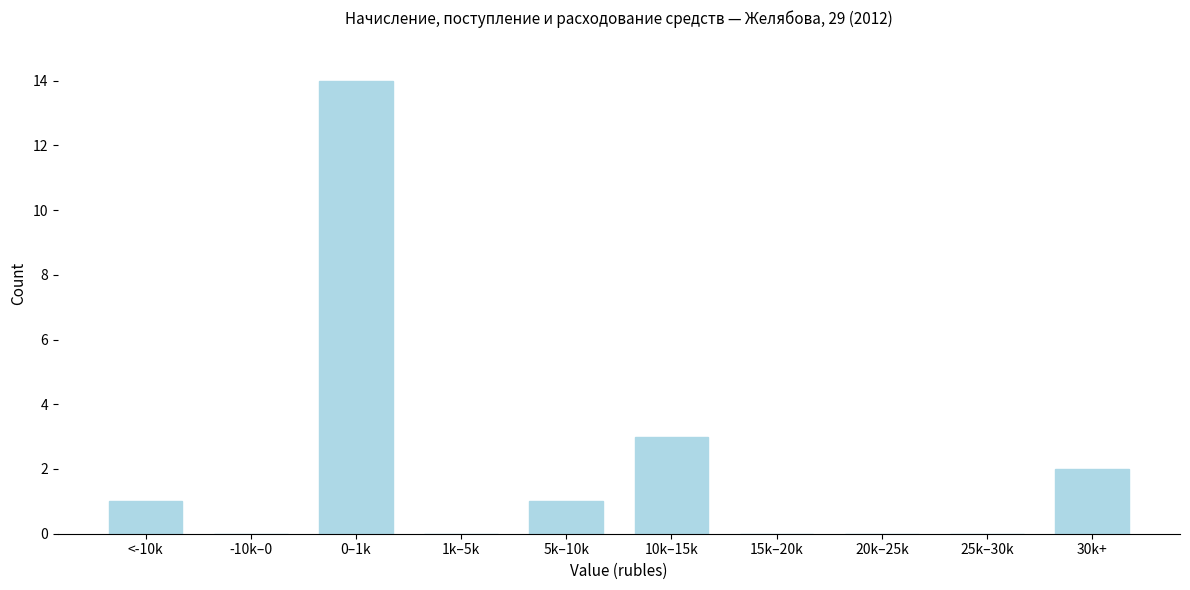

Reading left to right, list all the values displayed in this chart.

<-10k=1	-10k–0=0	0–1k=14	1k–5k=0	5k–10k=1	10k–15k=3	15k–20k=0	20k–25k=0	25k–30k=0	30k+=2